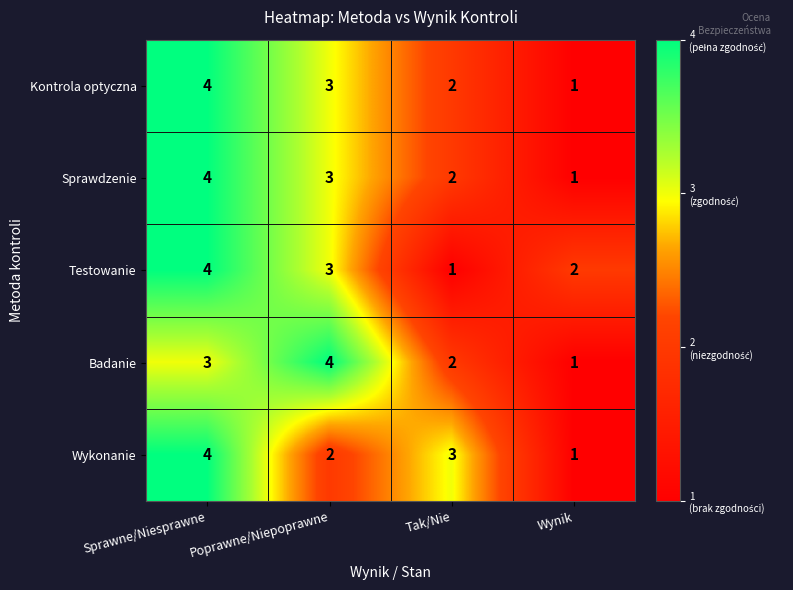

True or false: Kontrola optyczna has a value of 2 at Tak/Nie.

True